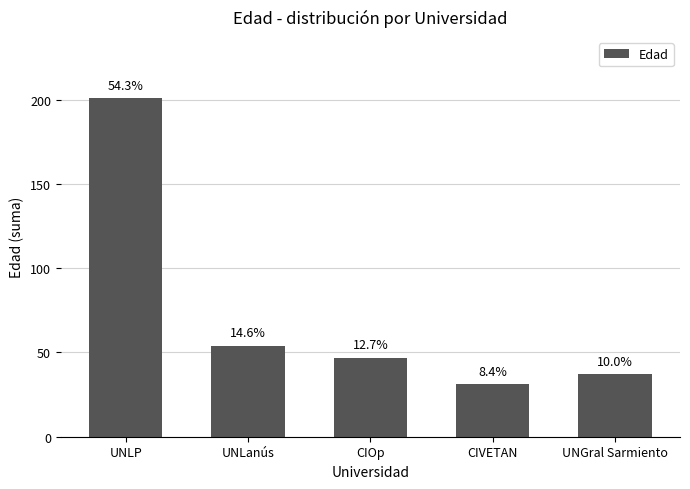

List the labels in order of value, largest first.

UNLP, UNLanús, CIOp, UNGral Sarmiento, CIVETAN